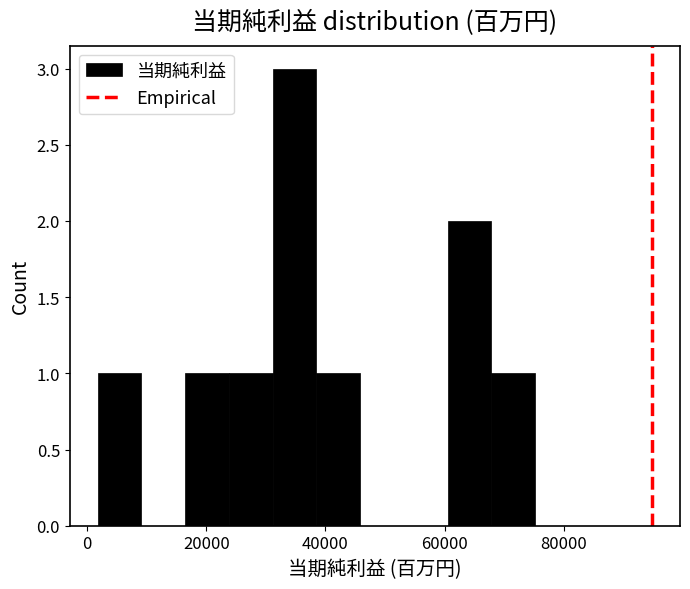

Around what value on the x-axis is the tallest bar? Give the approximate position of its centre, as read against the axis.

34000